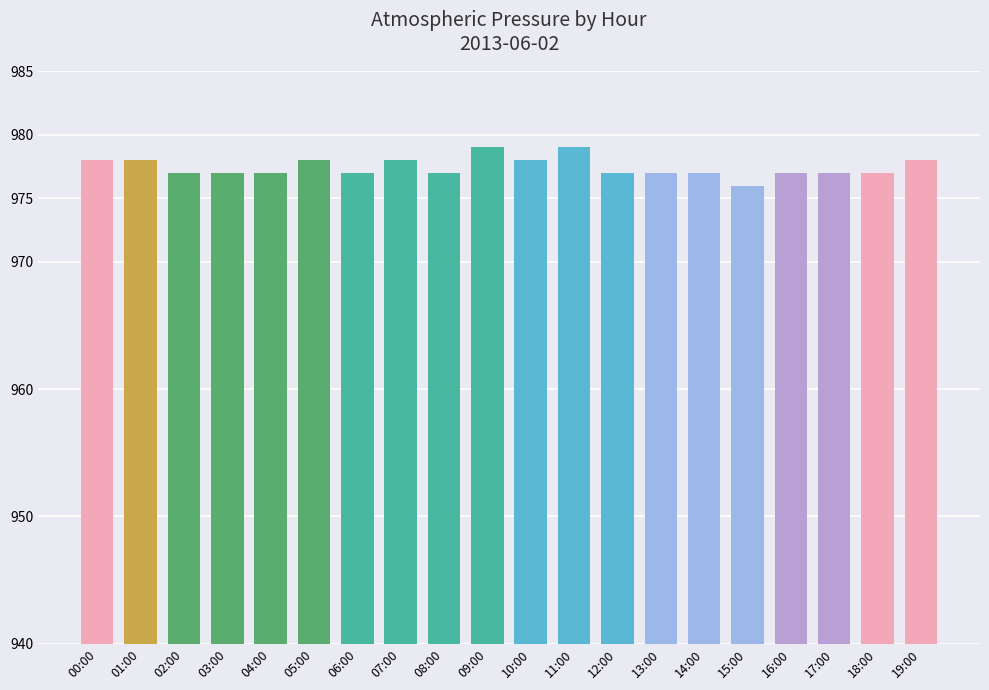

What is the difference between the second highest and minimum values?

3